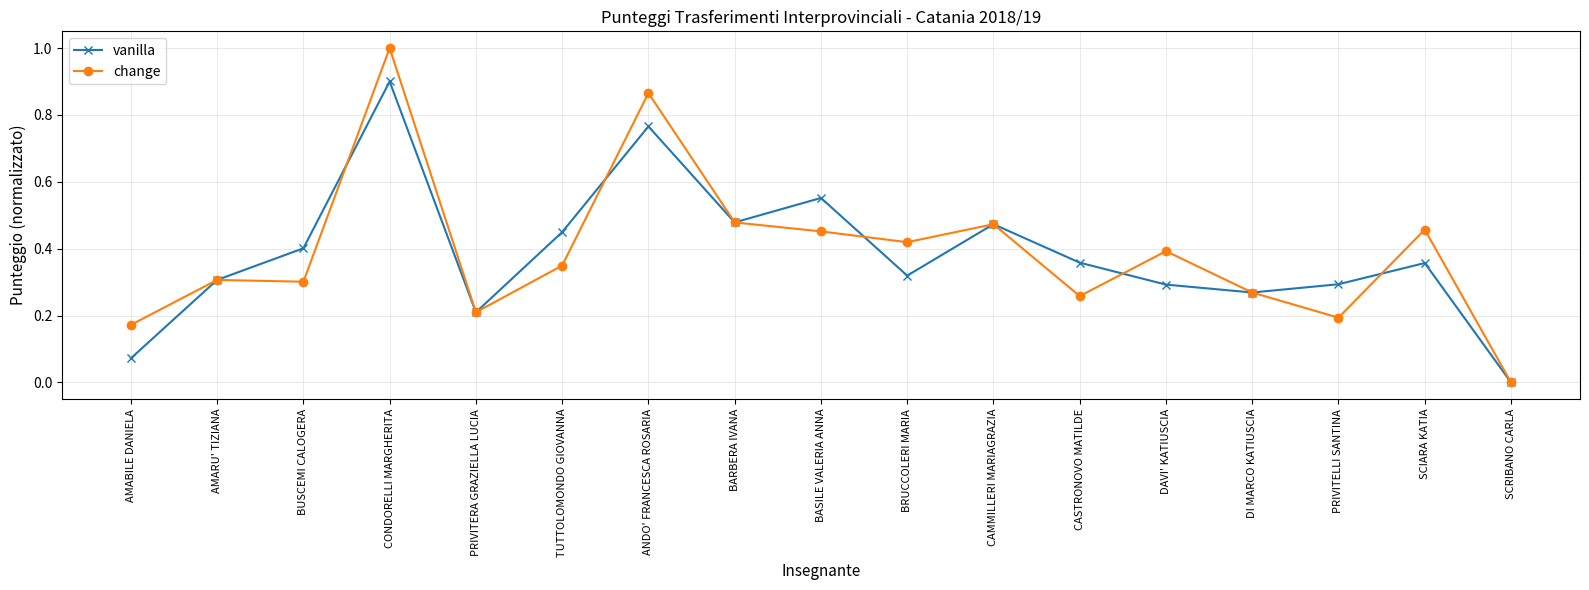

In change, how many points are higher than both neighbors (excluding endpoints)?

6